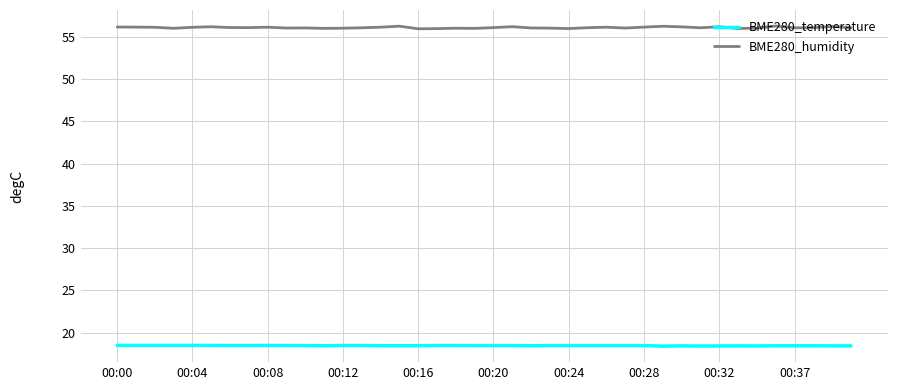

Rank the series by their maximum value, from lowest to highest.

BME280_temperature, BME280_humidity